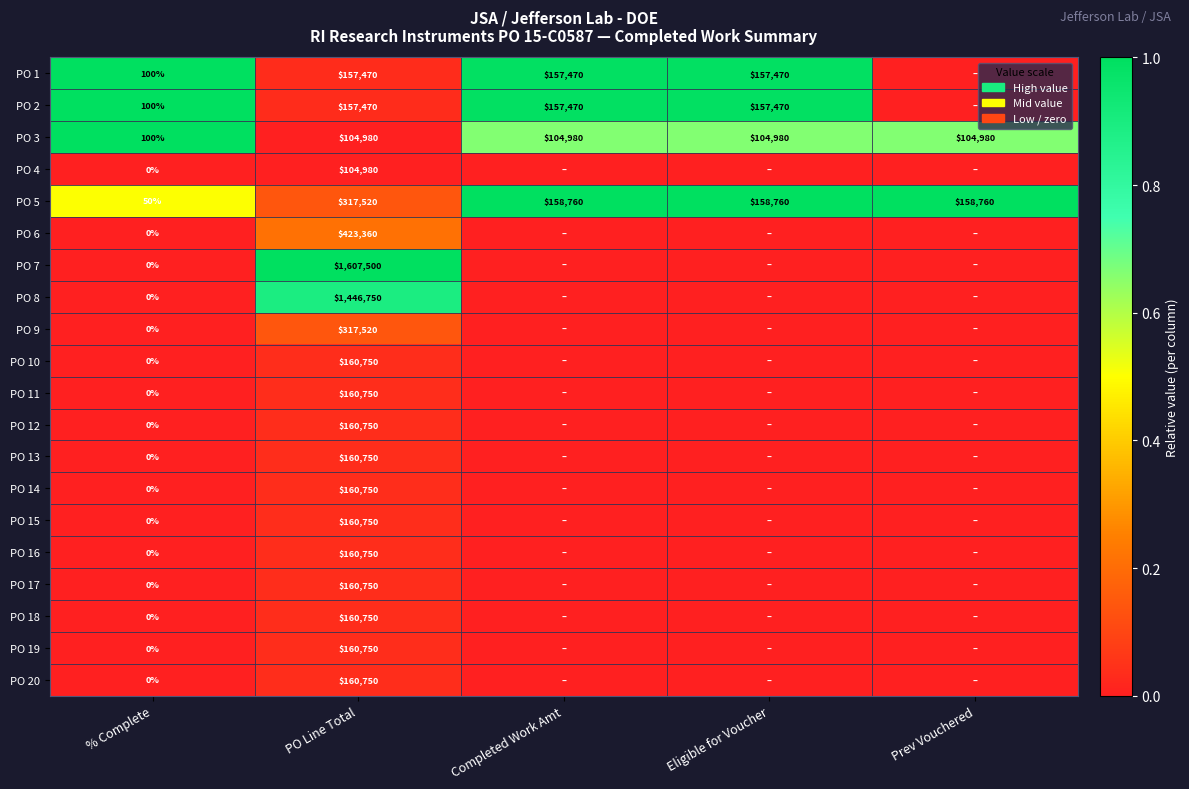

What is the total value across all series at % Complete?

350